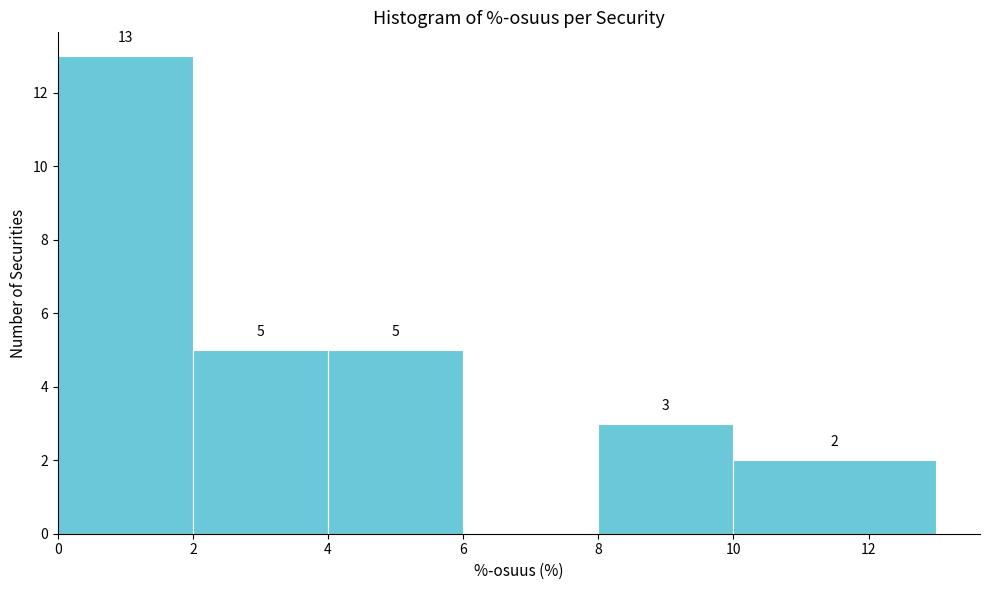

Over which range of the x-axis is the bar tallest?

0 to 2